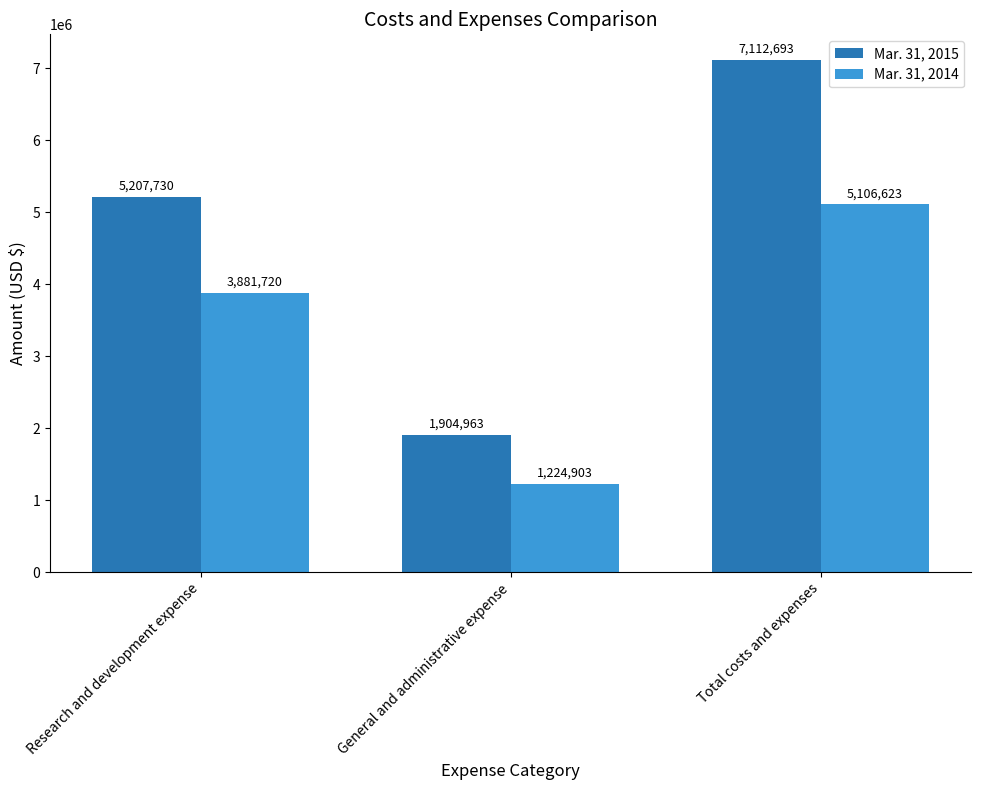

The value of Mar. 31, 2015 at Total costs and expenses is 7112693. True or false?

True